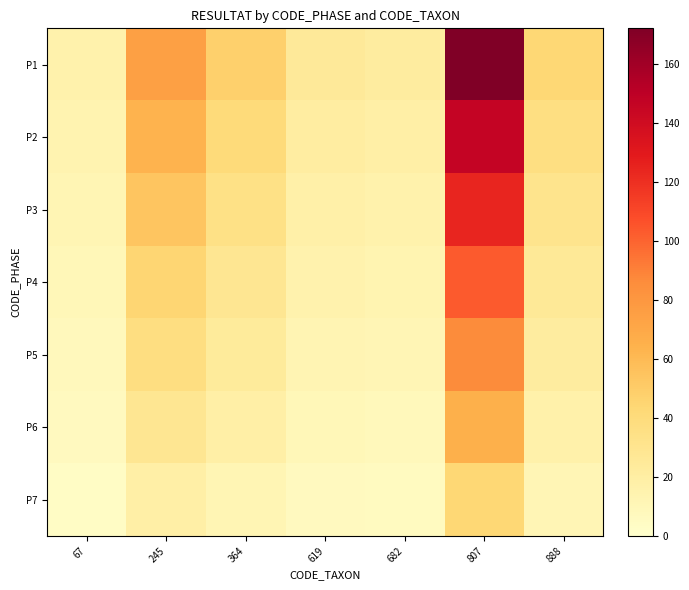

Which has a higher value, 619 or 888?

888